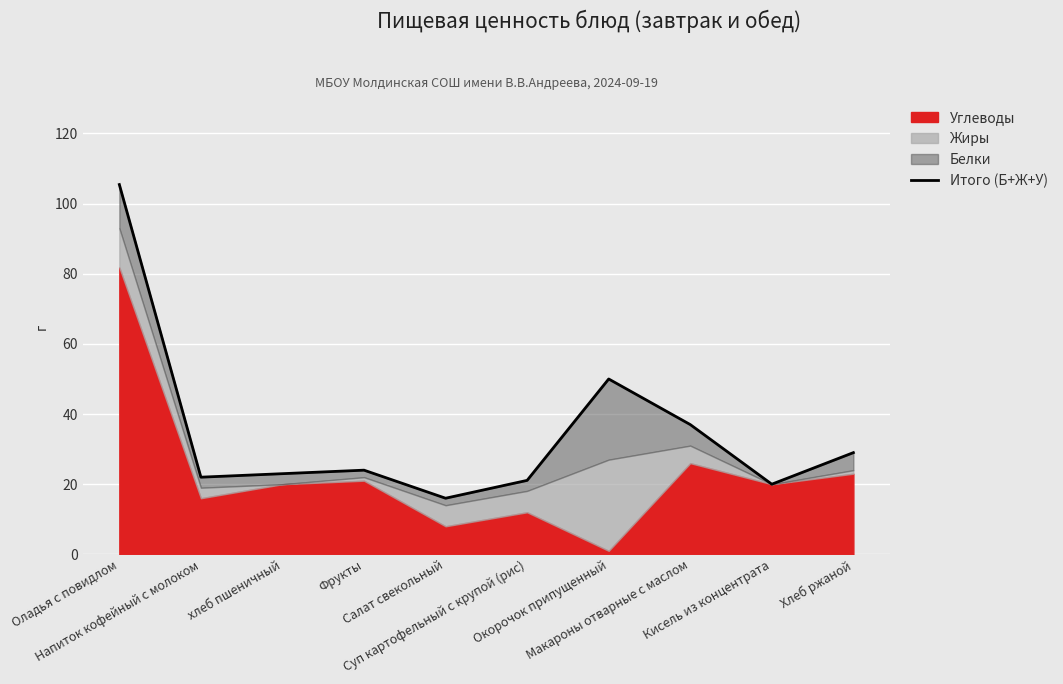

List the labels in order of value, smallest first.

Салат свекольный, Кисель из концентрата, Суп картофельный с крупой (рис), Напиток кофейный с молоком, хлеб пшеничный, Фрукты, Хлеб ржаной, Макароны отварные с маслом, Окорочок припущенный, Оладья с повидлом